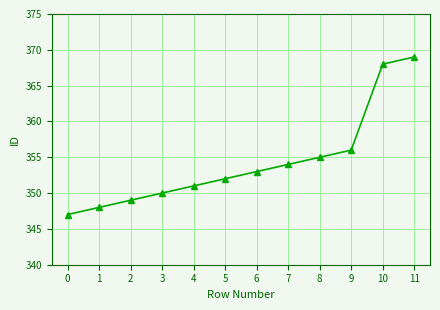

Where is the data nearest to the value 358?

9